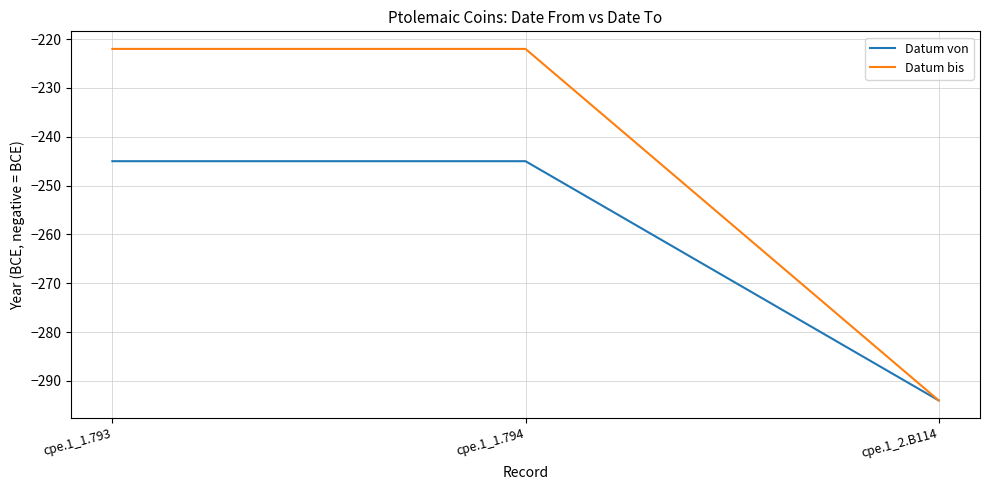

What is the spread (max minus min) of values at cpe.1_1.793?

23